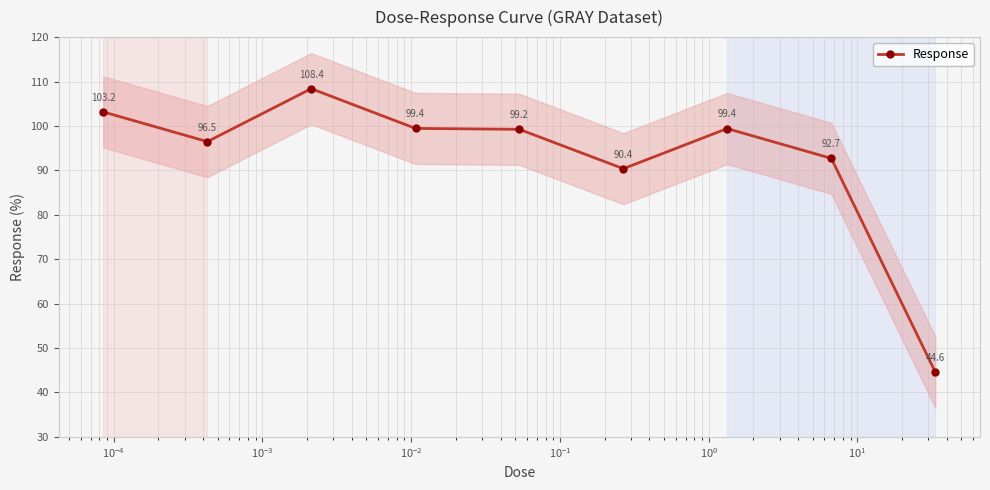

Where is the data nearest to the value 76?

$\mathdefault{10^{-1}}$